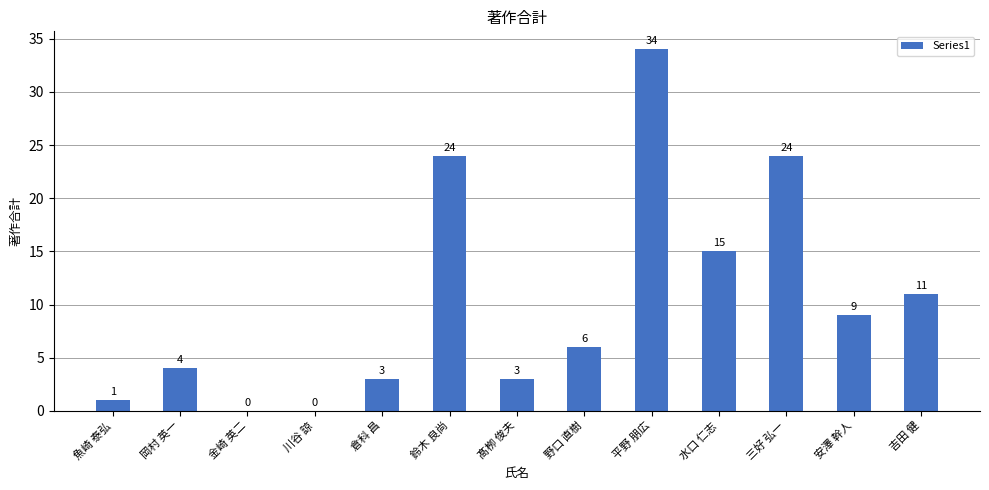

What is the approximate value at 平野 朋広, to the nearest 5?

35